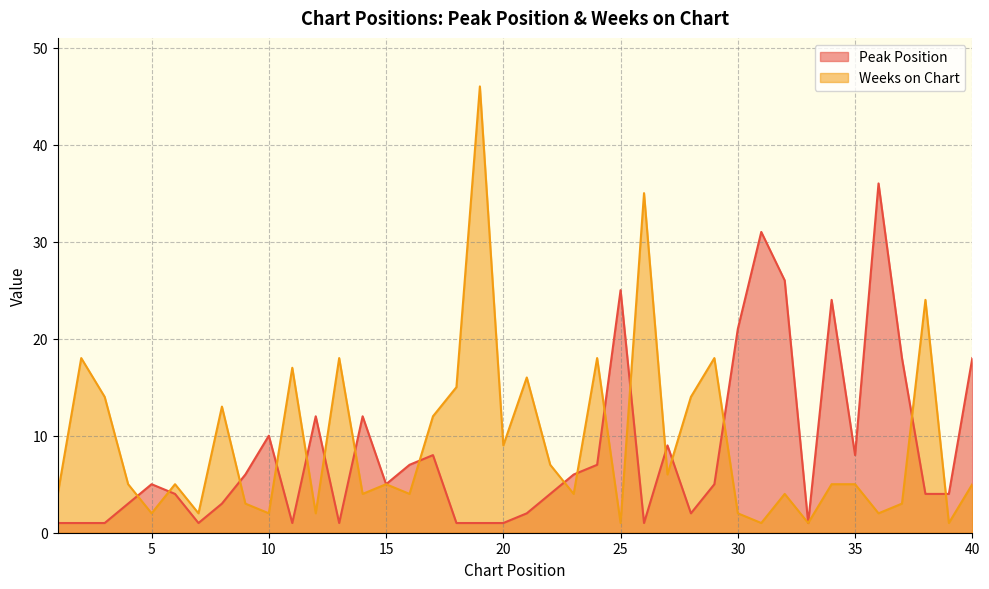

The value of Weeks on Chart at 38 is 24. True or false?

True